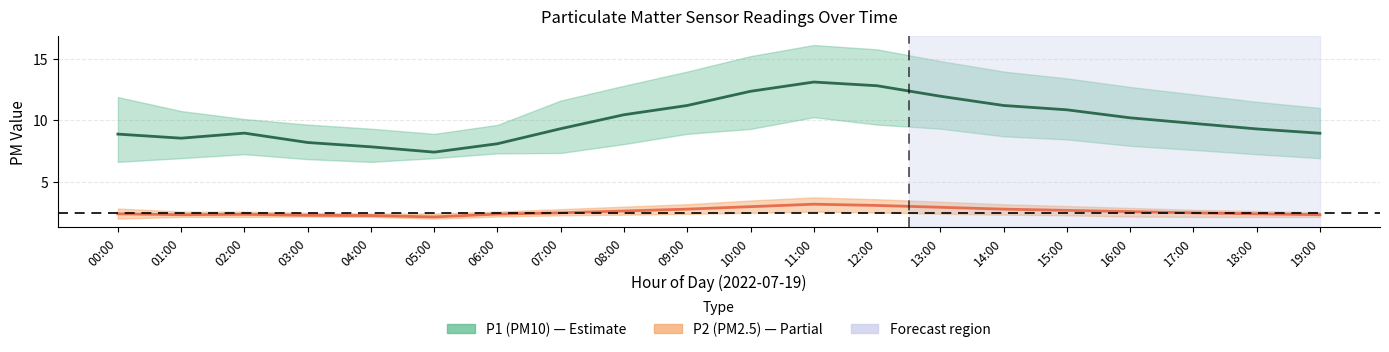

What is the difference between the P1 (PM10) center values at 12:00 and 01:00?

4.2